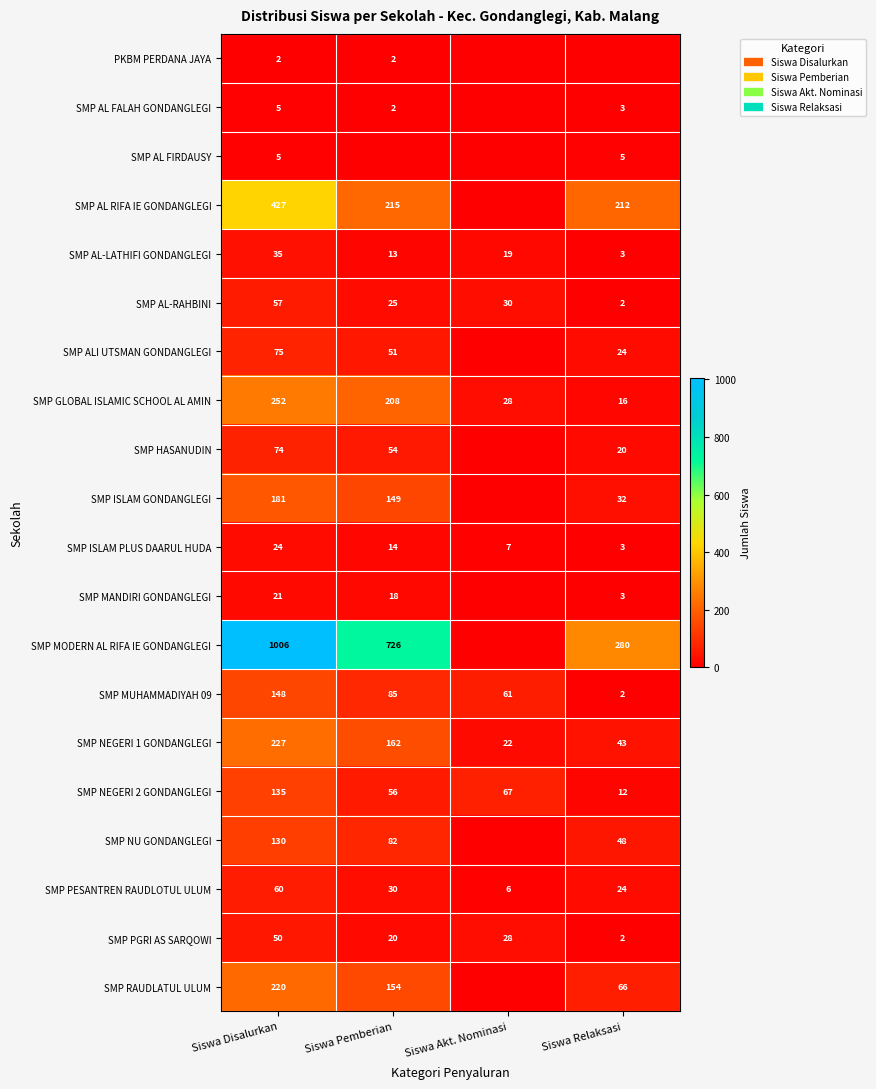

What is the difference between the maximum and minimum values in the SMP AL-RAHBINI series?

55